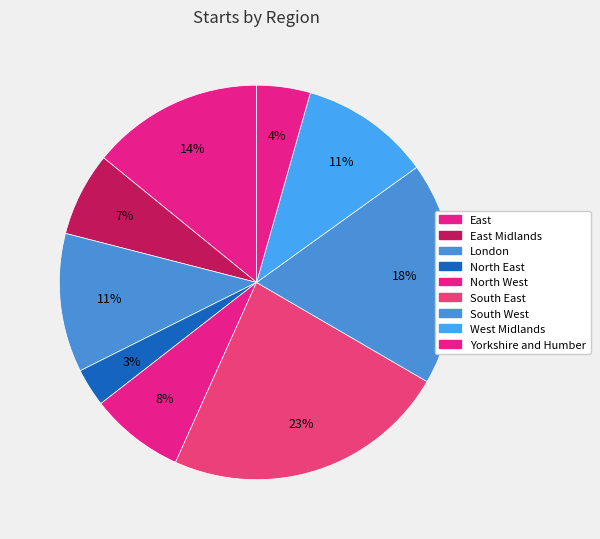

Which category has the biggest portion of the pie?

South East